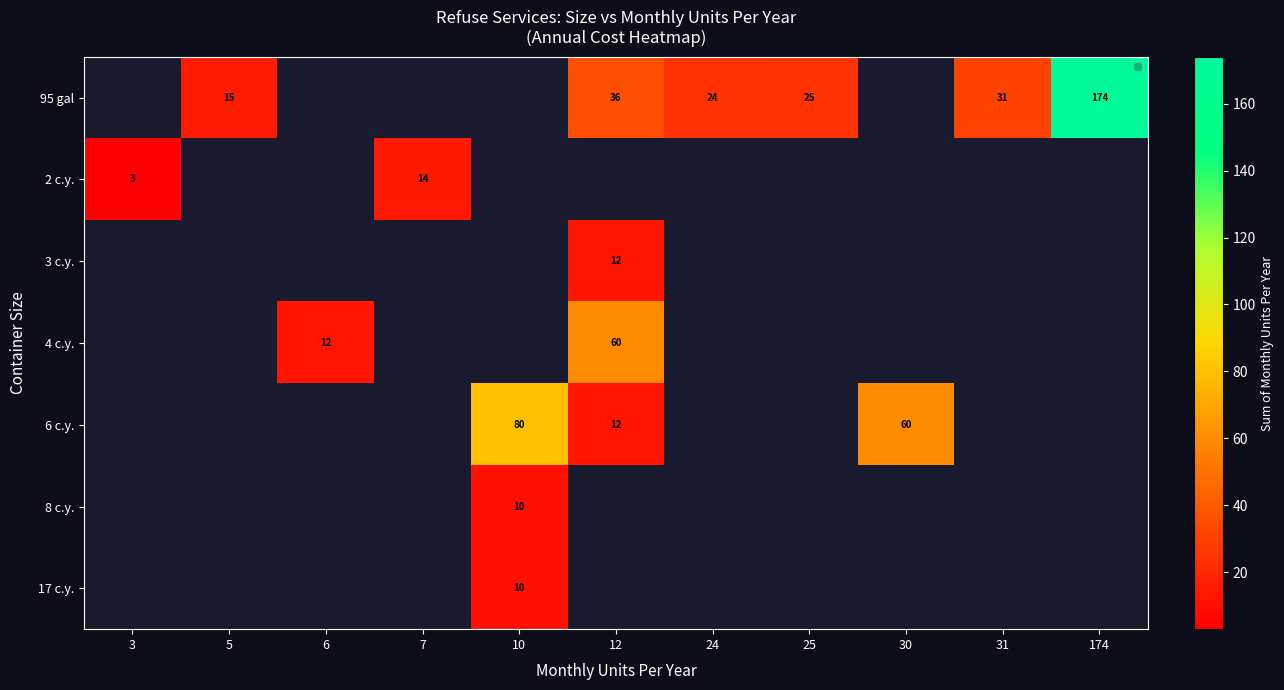

Is it true that 95 gal equals 41 at 24?

False